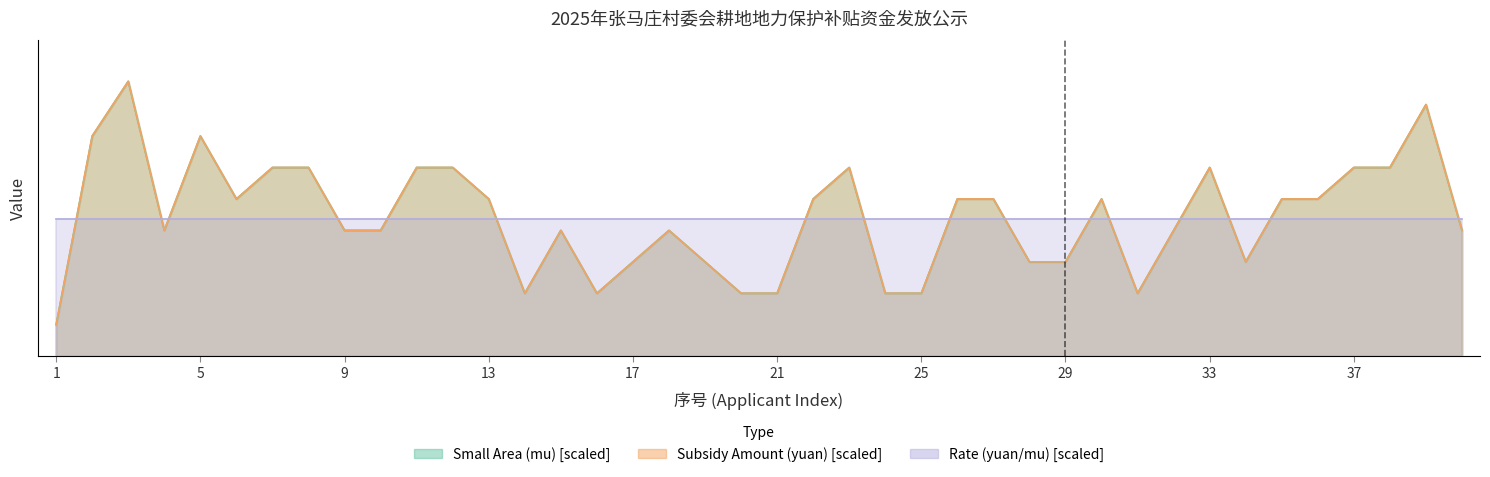

Does the chart have visible grid lines?

No